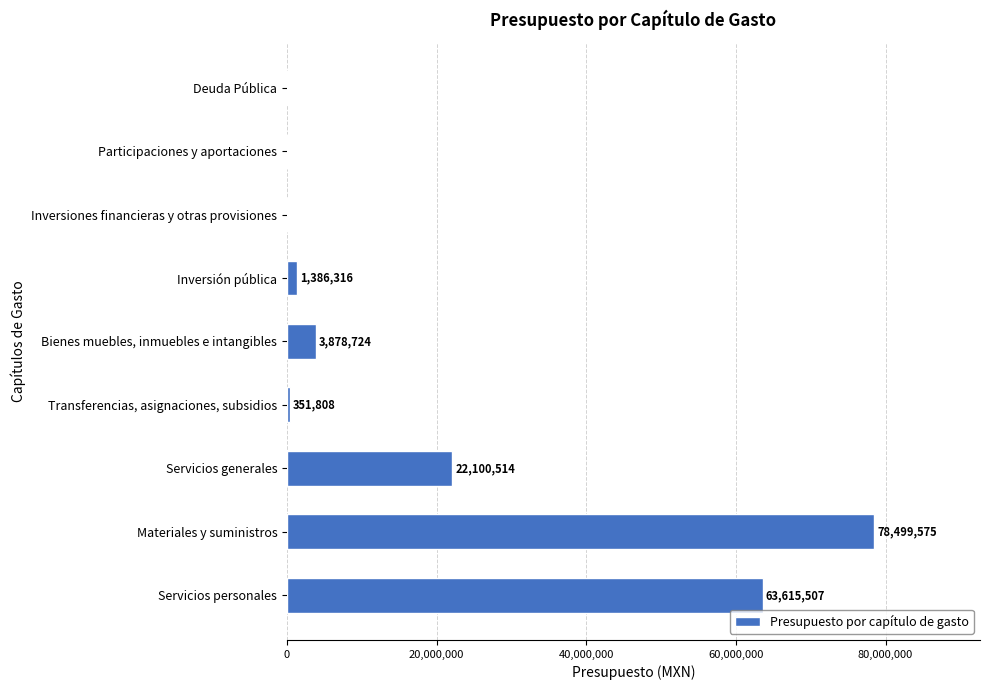

Where is the data nearest to the value 39249787?

Servicios generales